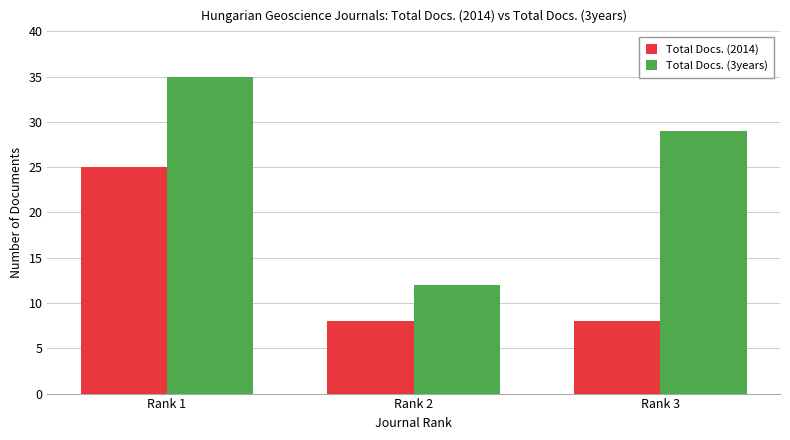

The value of Total Docs. (3years) at Rank 2 is 5. True or false?

False